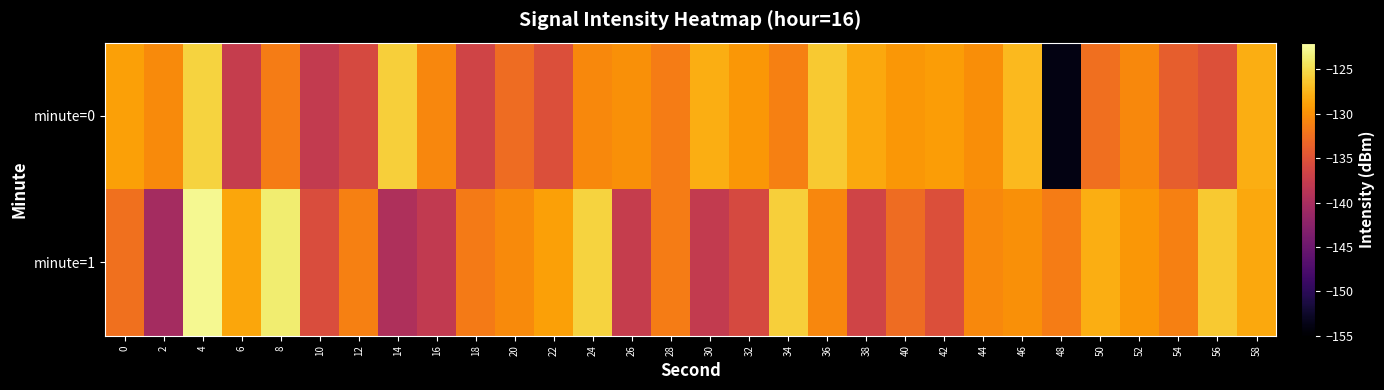

Which has a higher value, 30 or 54?

30